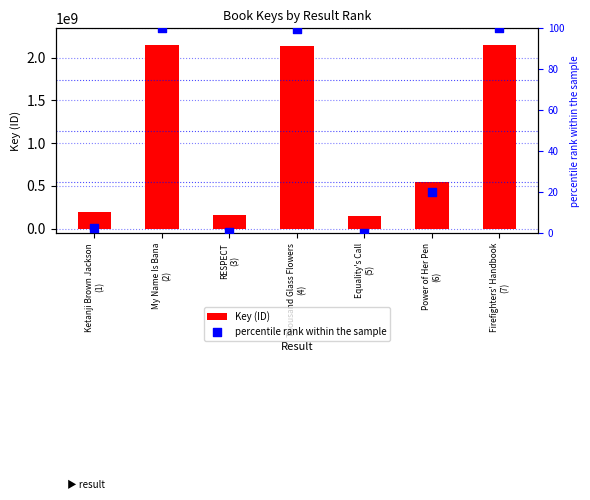

Which series has the widest spread of Y values?

Key (ID)